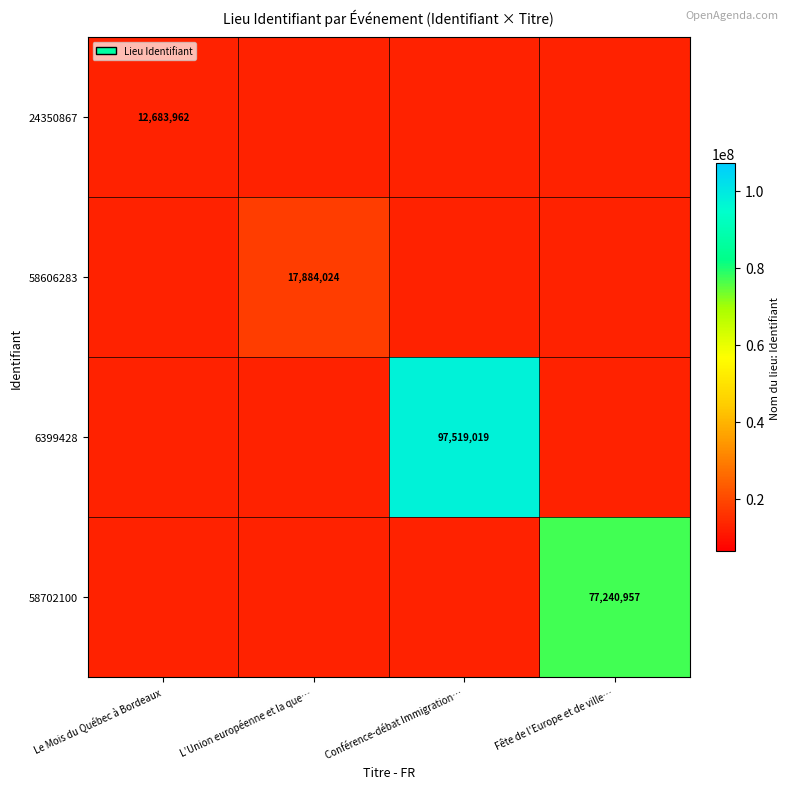

At how many categories does at least one series exceed 61199922?

2